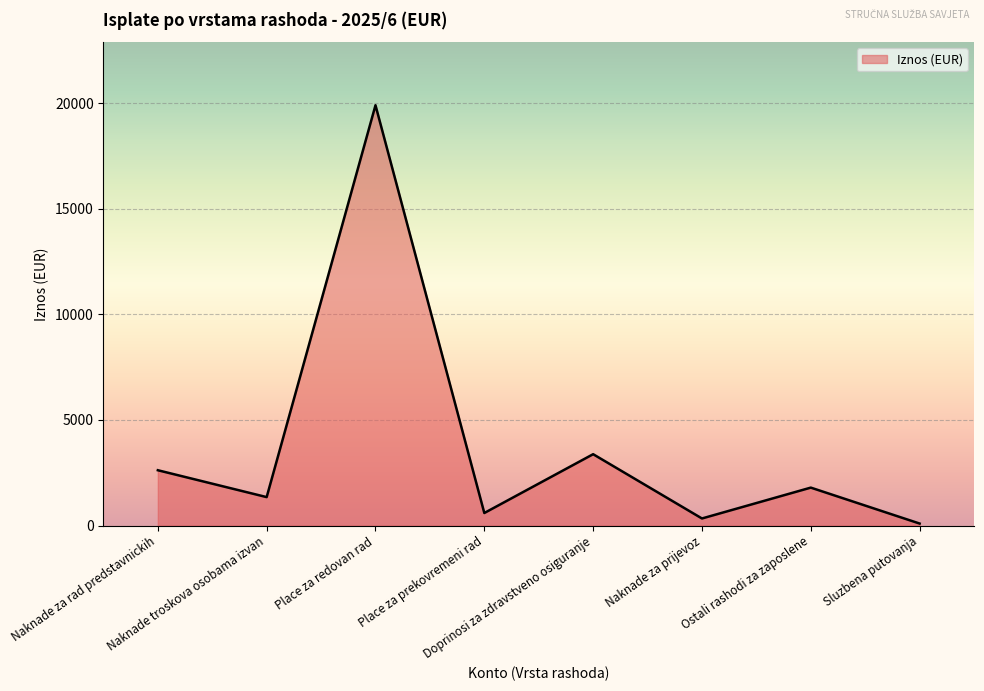

What is the maximum value shown in the chart?

19895.3